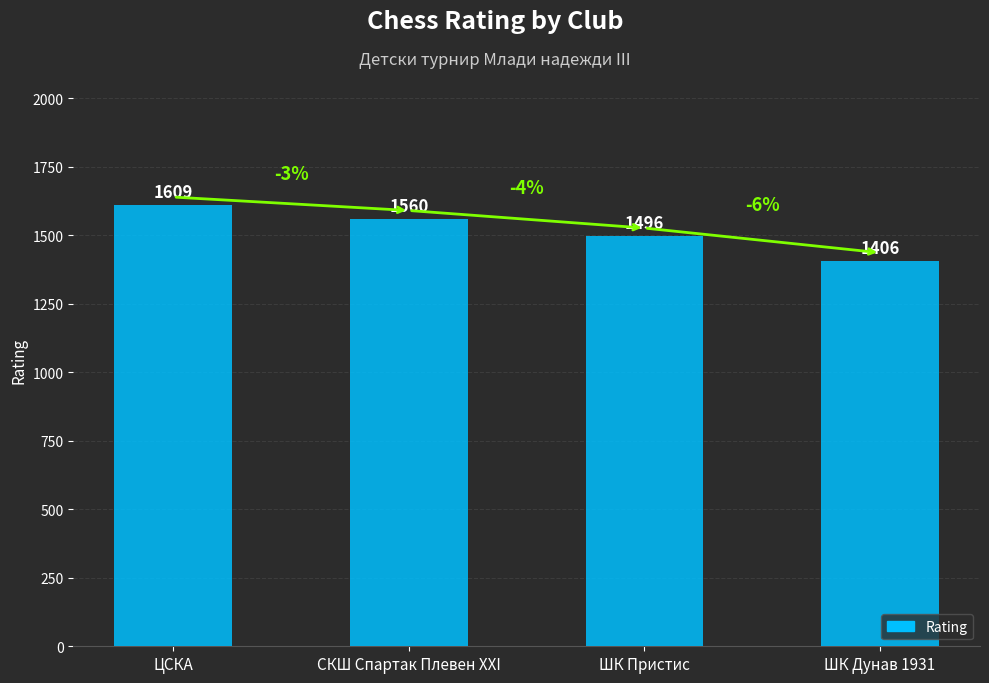

What position from the right is СКШ Спартак Плевен XXI?

3